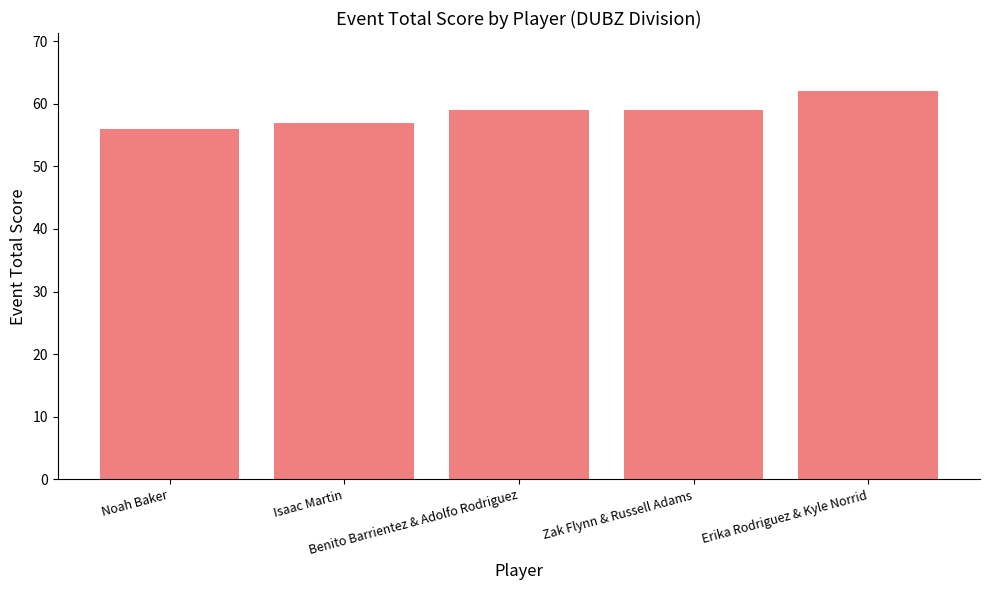

What is the ratio of the value at Zak Flynn & Russell Adams to the value at Erika Rodriguez & Kyle Norrid?

1.0